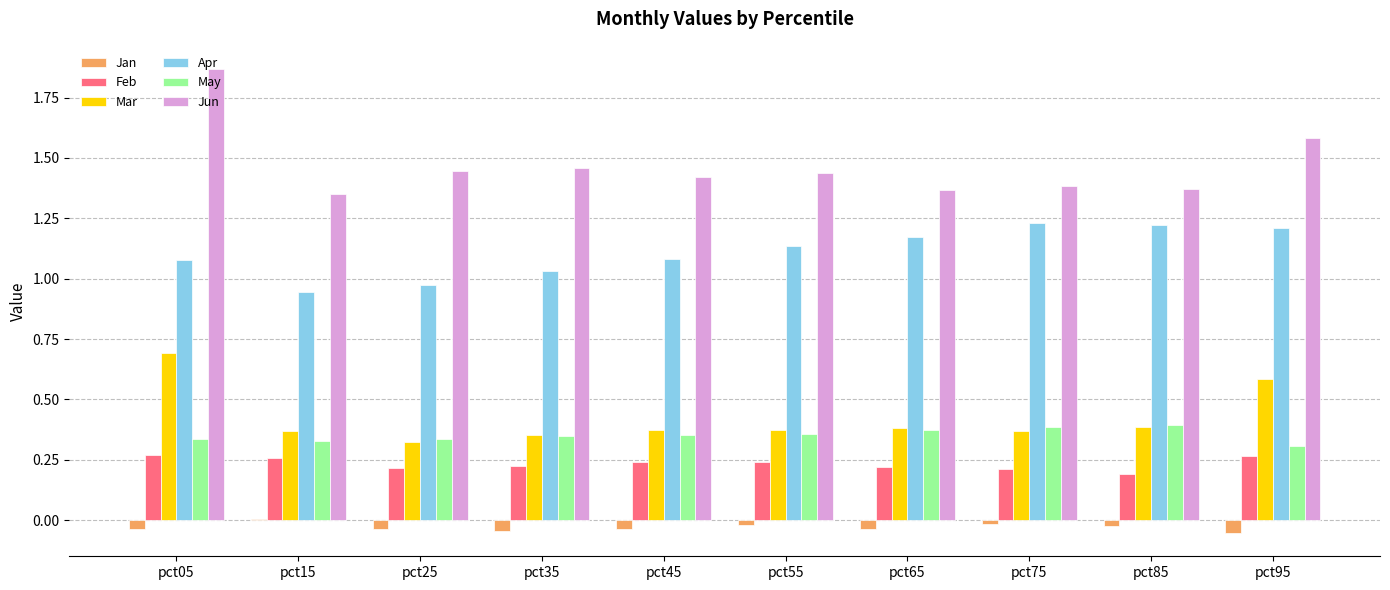

How many May values are between 0 and 1?

10